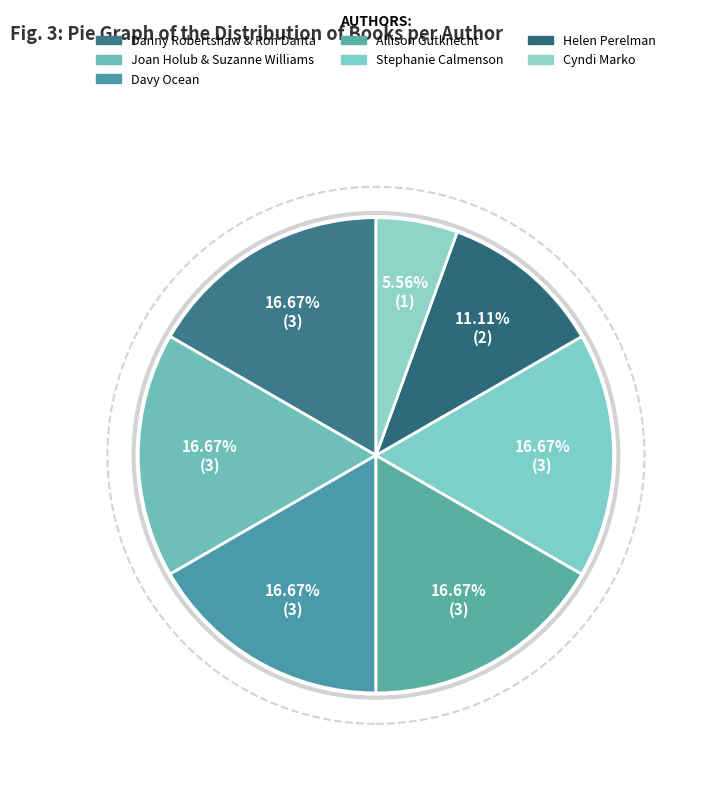

To the nearest percent, what is the average slice percentage?

14%